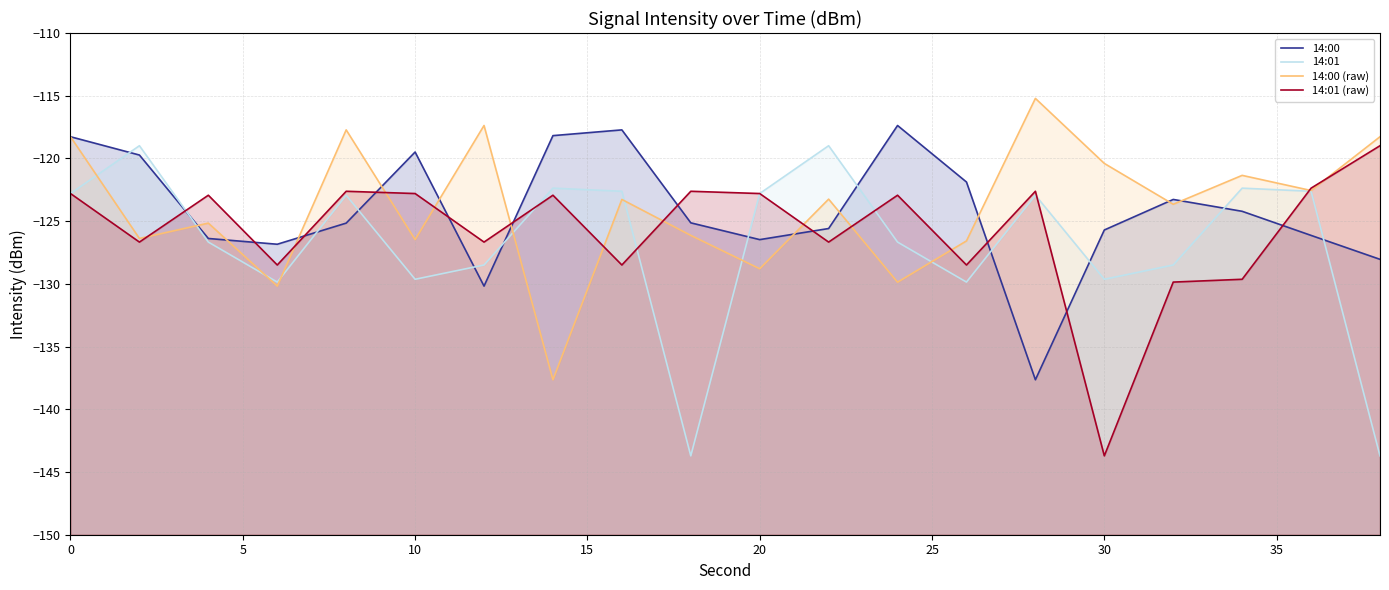

What is the value of the 14:00 (raw) point at the 12th from the left?

-123.2